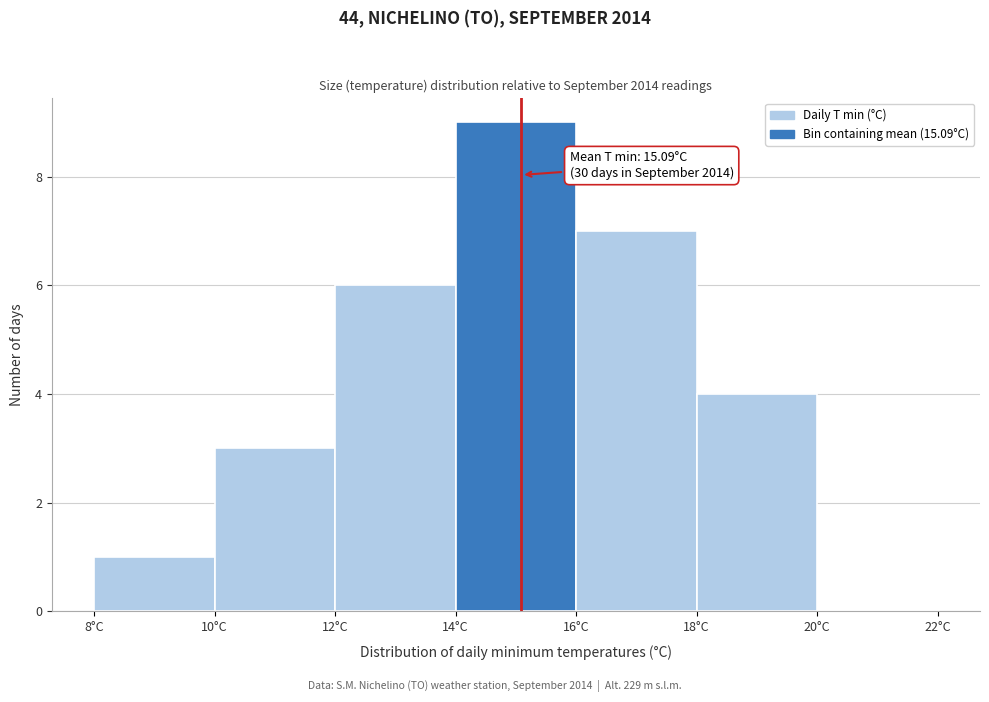

Which range on the x-axis has the tallest bar?

14 to 16